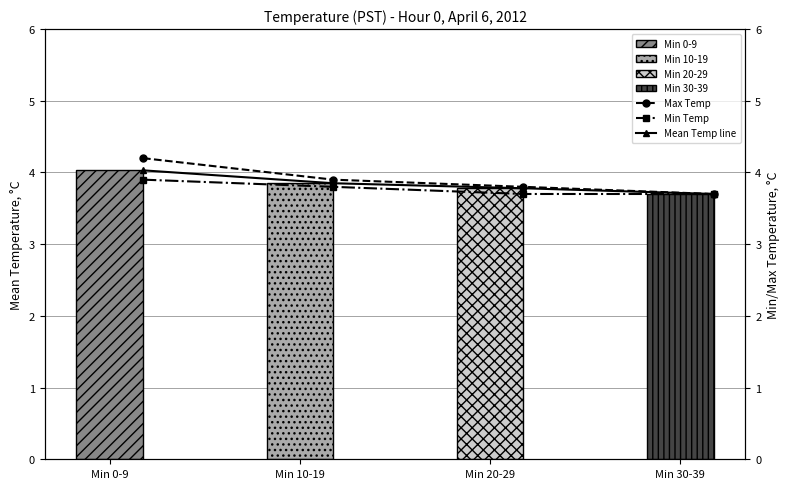

Does the chart contain any negative values?

No